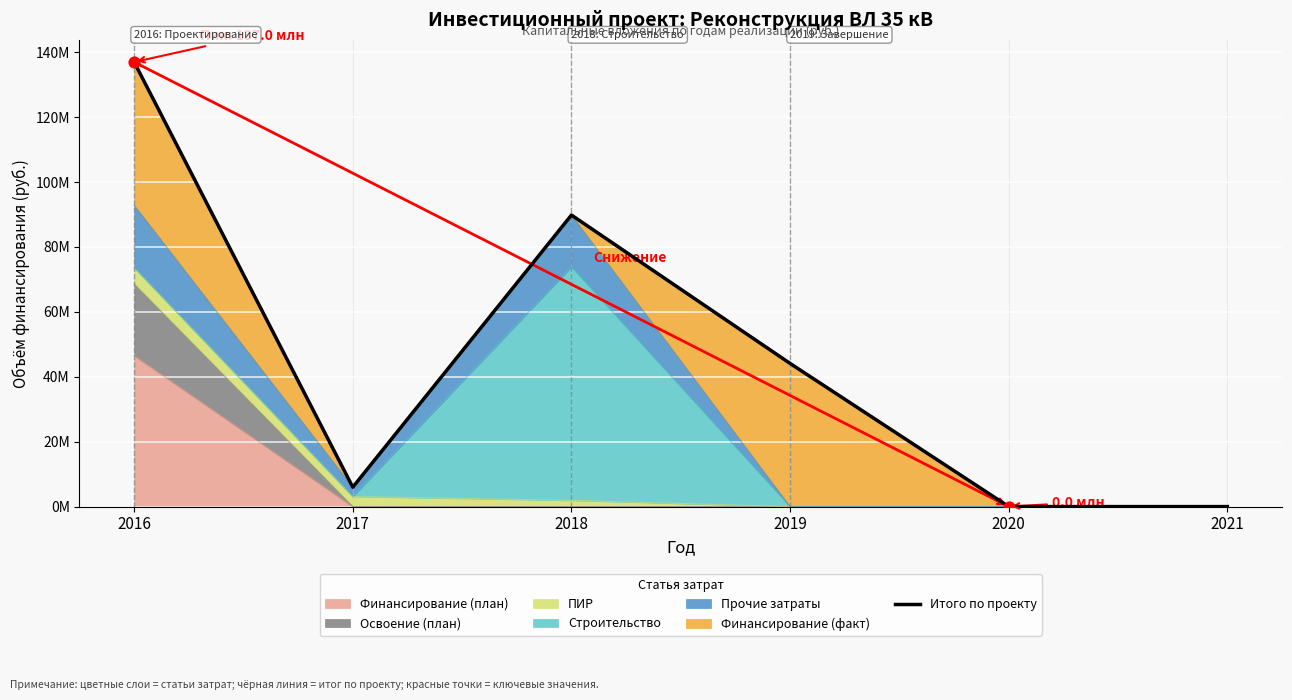

What is the change in value from 2017 to 2019?

+38133010